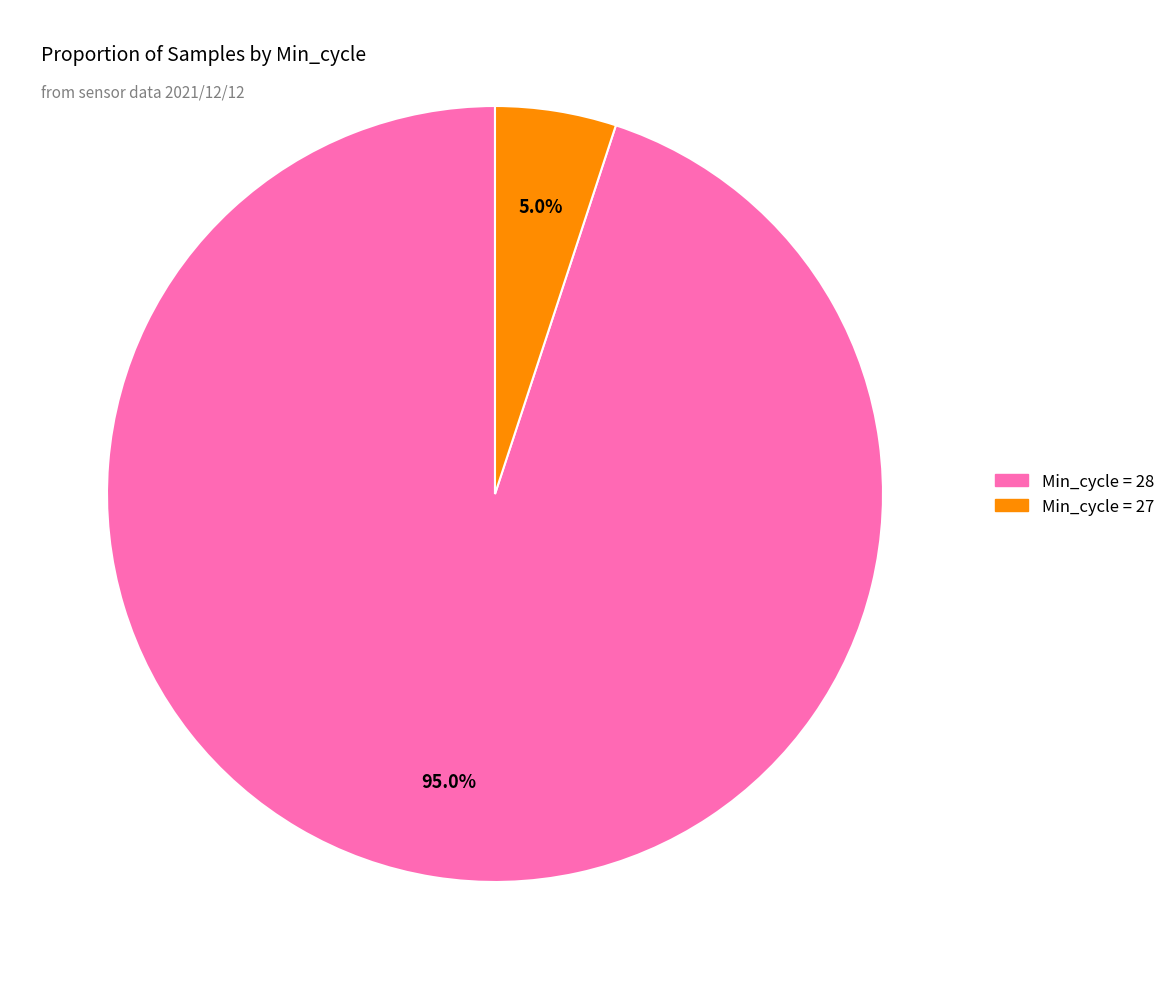

Is there a majority slice in this chart?

Yes